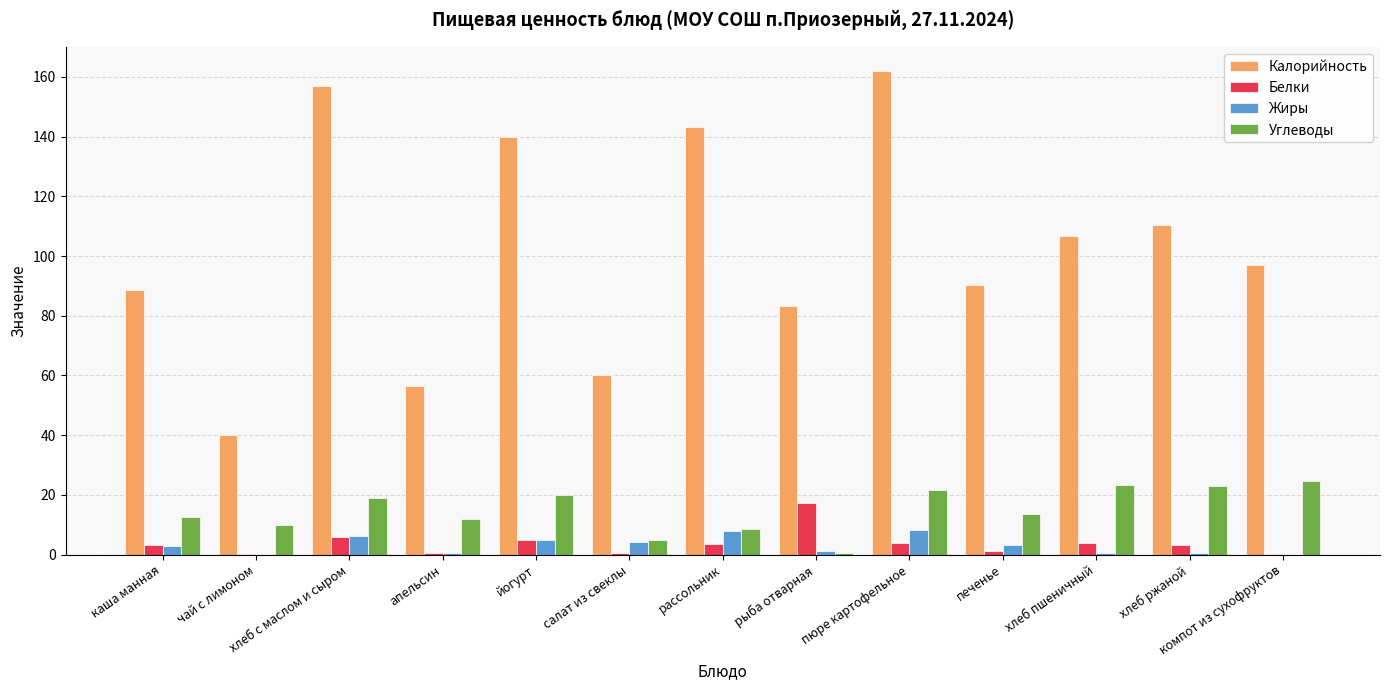

Which series changed the most between йогурт and компот из сухофруктов?

Калорийность